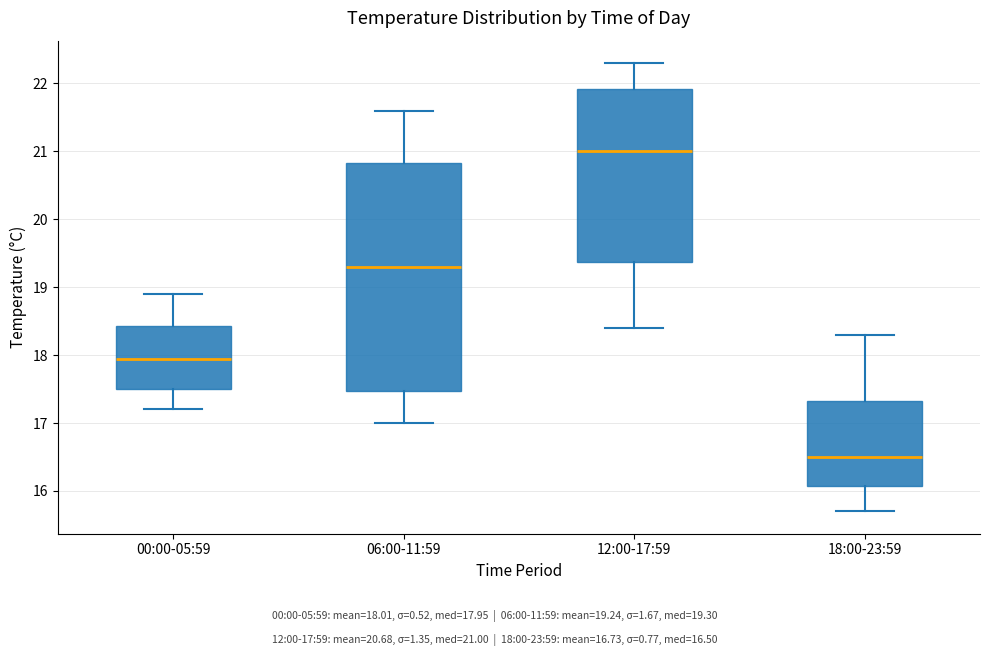

Where does the median line of the box for 06:00-11:59 sit on the y-axis? The values are not printed on the chart, so give them approximately, as read against the axis.

19.3